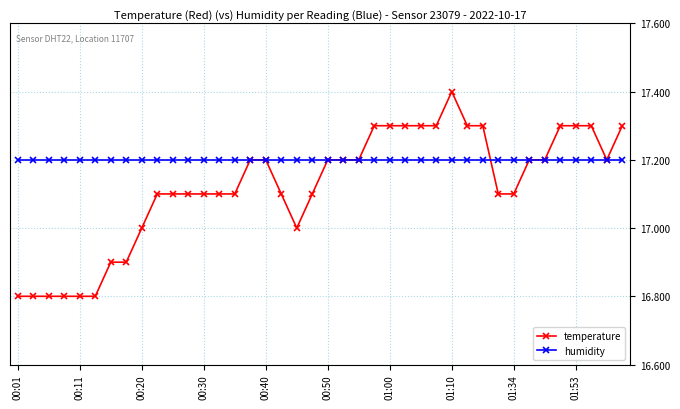

Reading left to right, transcribe all the data shown in this chart.

temperature: 16.8	16.8	16.8	16.8	16.8	16.8	16.9	16.9	17.0	17.1	17.1	17.1	17.1	17.1	17.1	17.2	17.2	17.1	17.0	17.1	17.2	17.2	17.2	17.3	17.3	17.3	17.3	17.3	17.4	17.3	17.3	17.1	17.1	17.2	17.2	17.3	17.3	17.3	17.2	17.3
humidity: 17.2	17.2	17.2	17.2	17.2	17.2	17.2	17.2	17.2	17.2	17.2	17.2	17.2	17.2	17.2	17.2	17.2	17.2	17.2	17.2	17.2	17.2	17.2	17.2	17.2	17.2	17.2	17.2	17.2	17.2	17.2	17.2	17.2	17.2	17.2	17.2	17.2	17.2	17.2	17.2